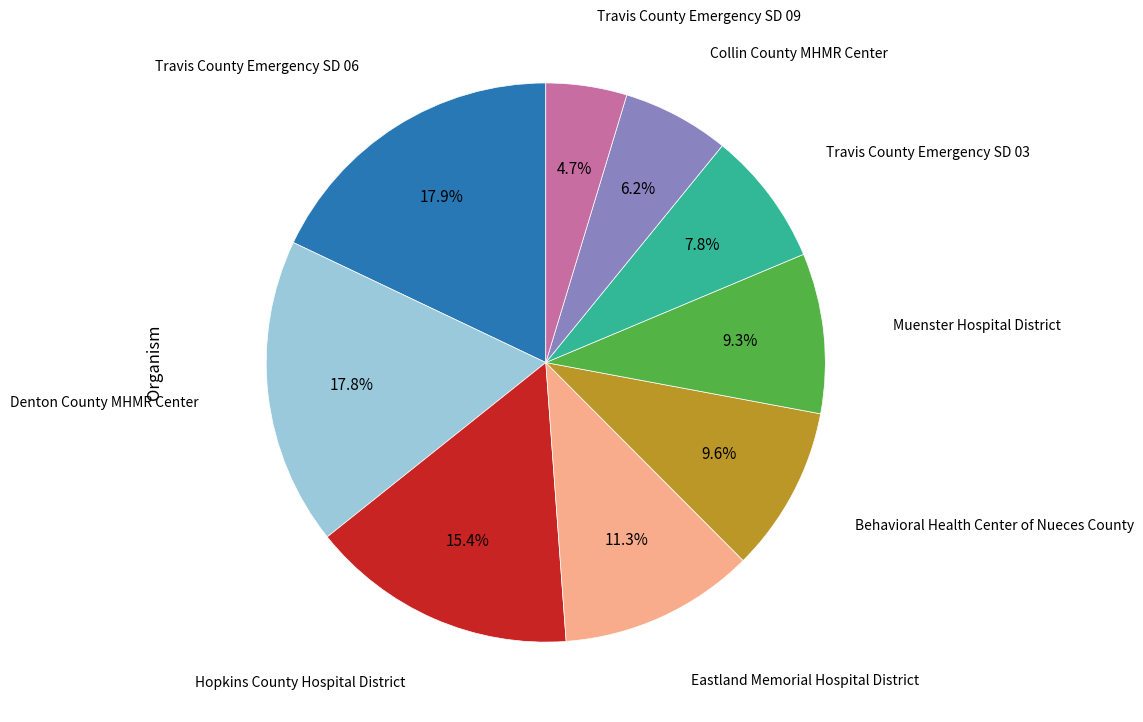

Does any single category account for the majority?

No